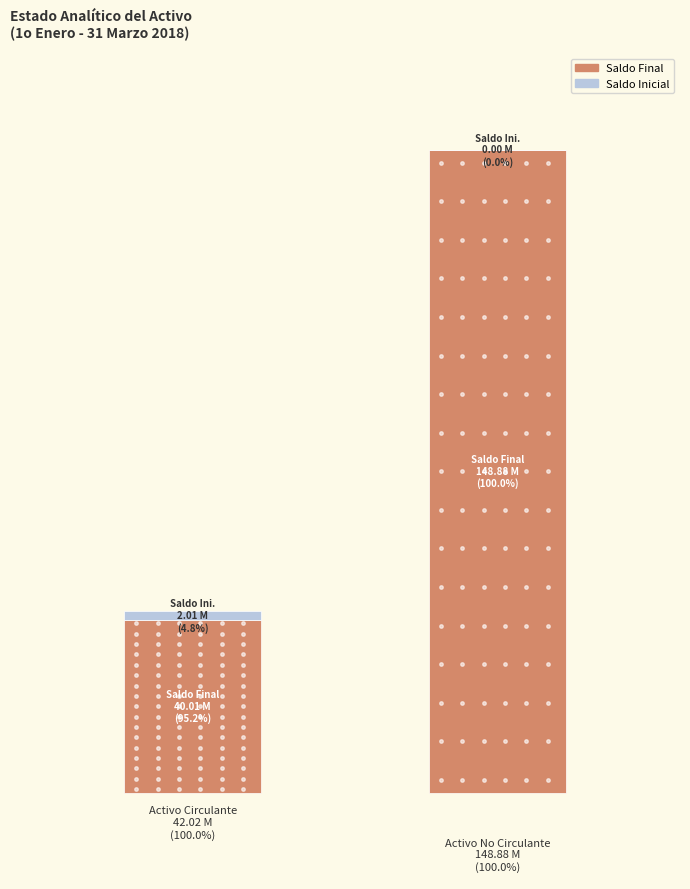

What is the sum of all Saldo Inicial values?

2007322.8